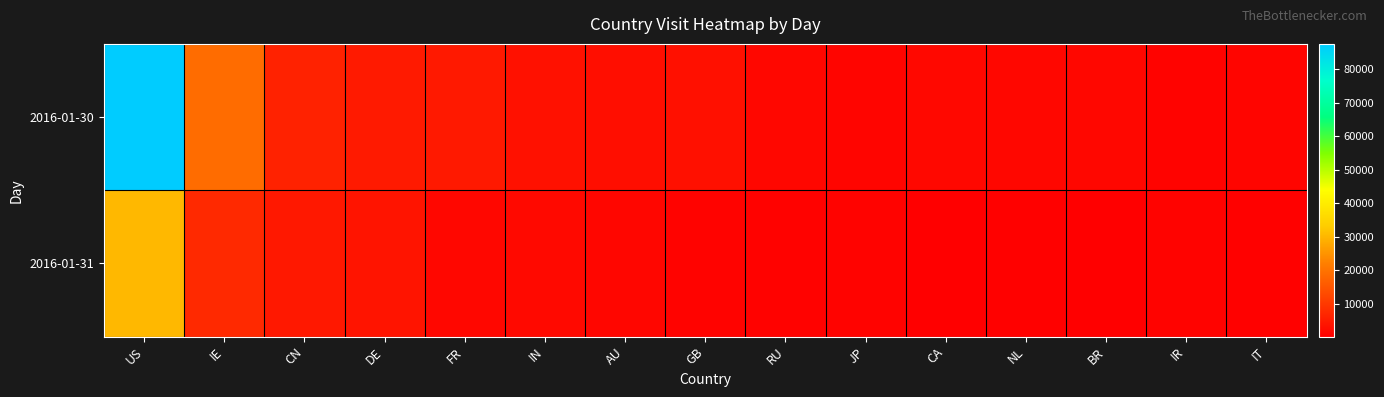

How many series are shown in this chart?

2